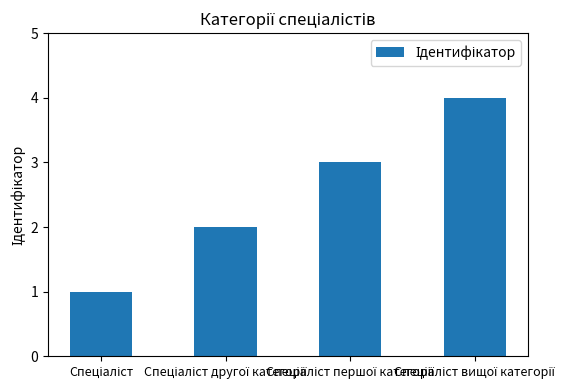

What is the greatest value displayed?

4